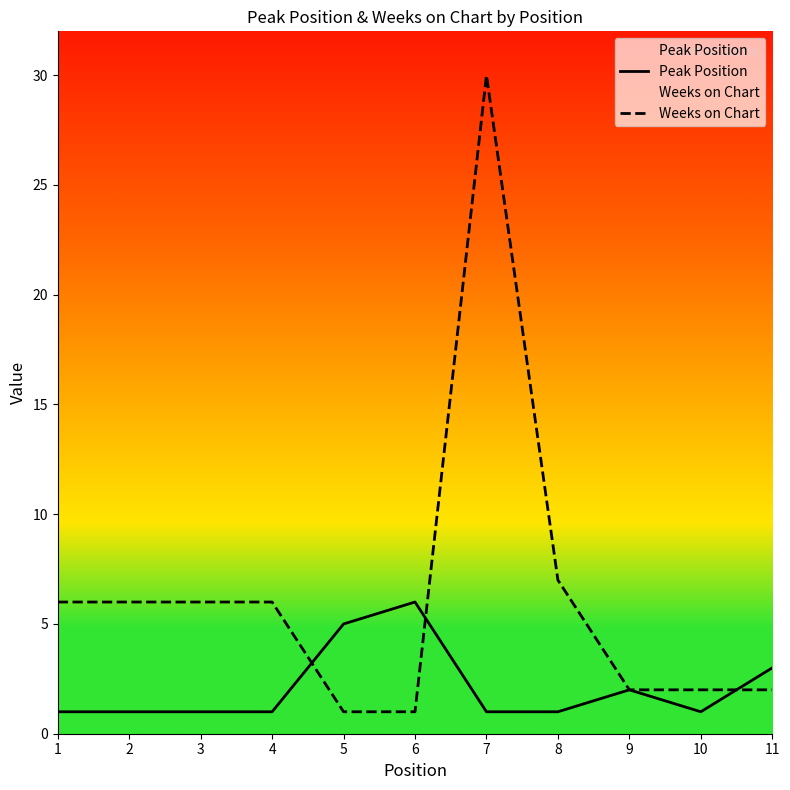

What is the sum of all Weeks on Chart values?

69